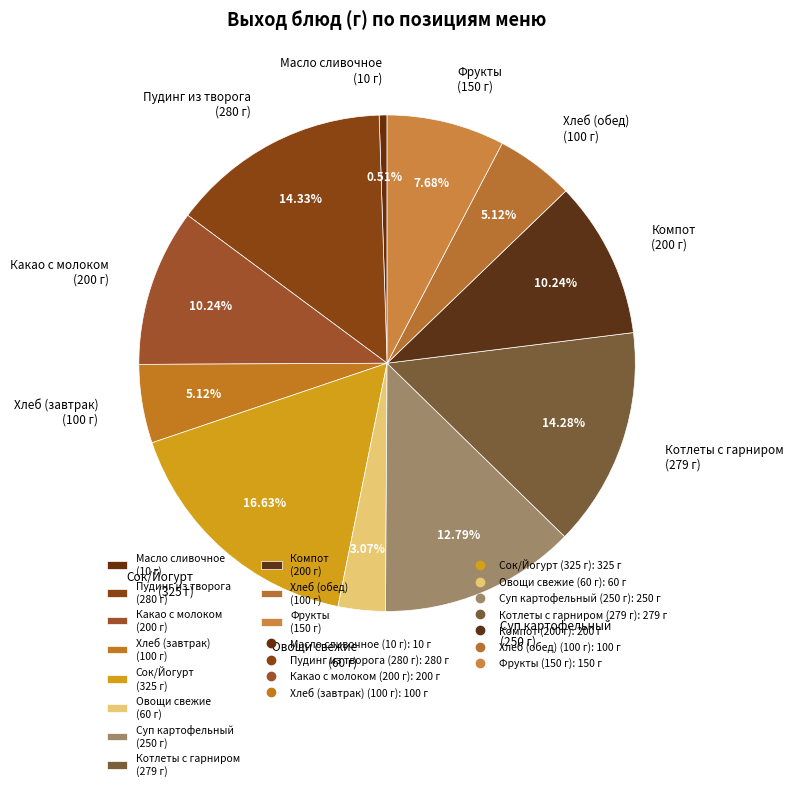

Is the sum of Овощи свежие (60 г) and Масло сливочное (10 г) greater than half?

No